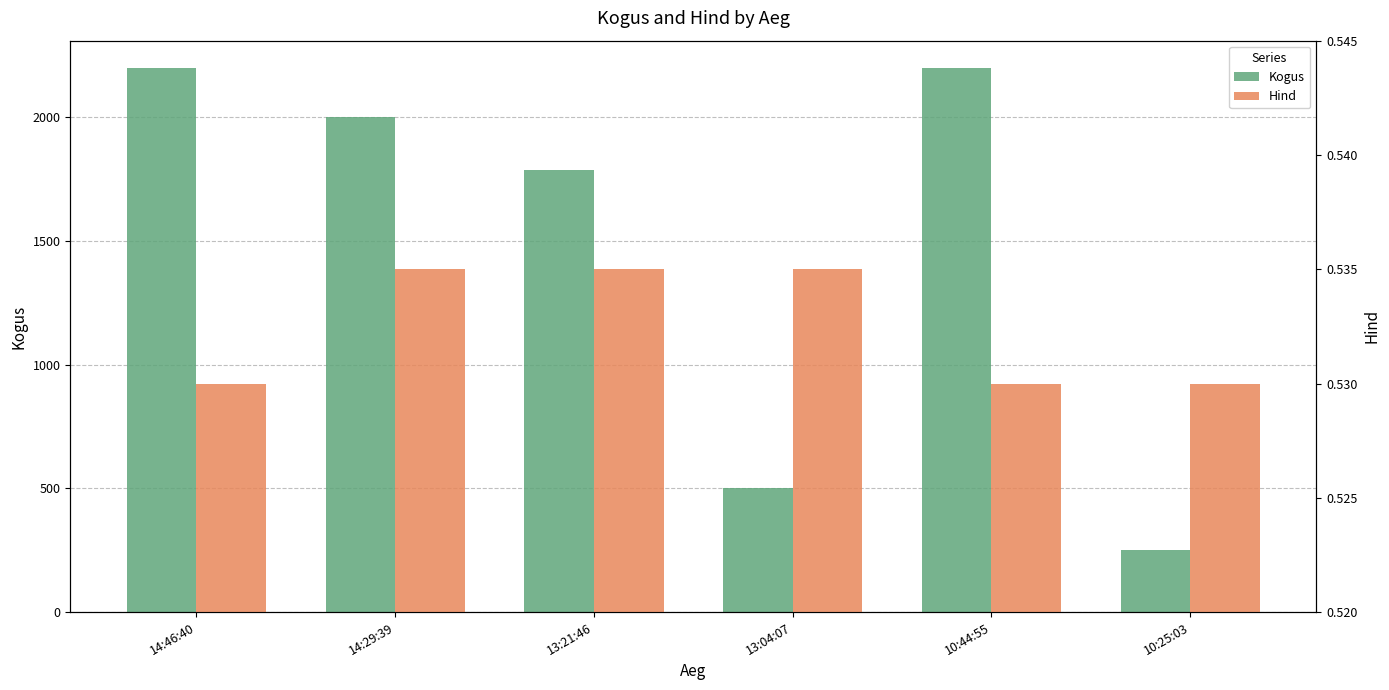

What is the minimum value for Kogus?

250.0